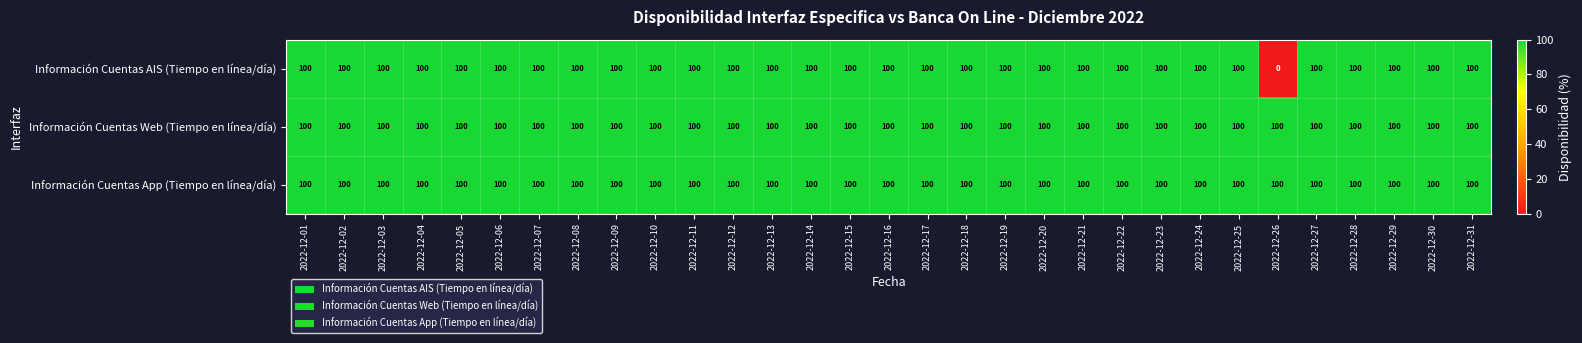

At how many categories does at least one series exceed 96?

31